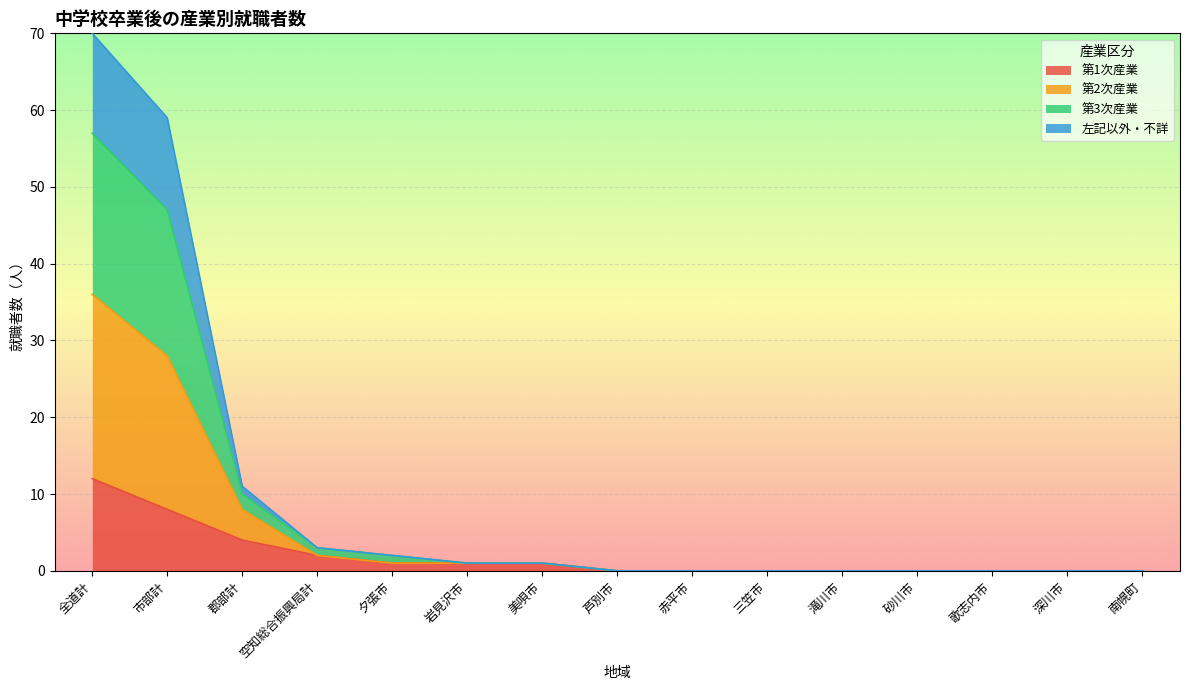

At which category is the sum across all series the highest?

全道計